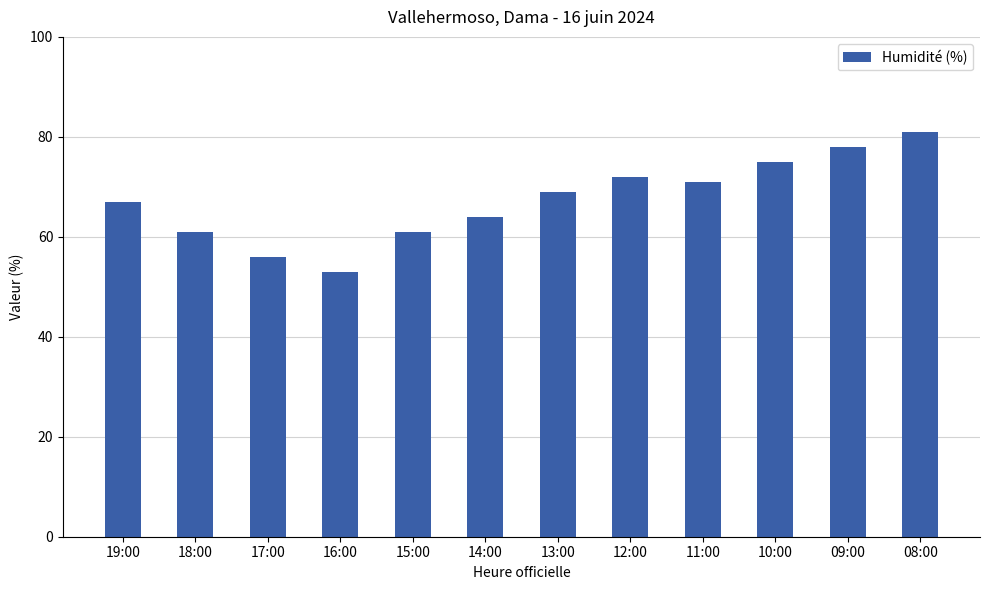

What is the value of the 12th bar from the left?

81